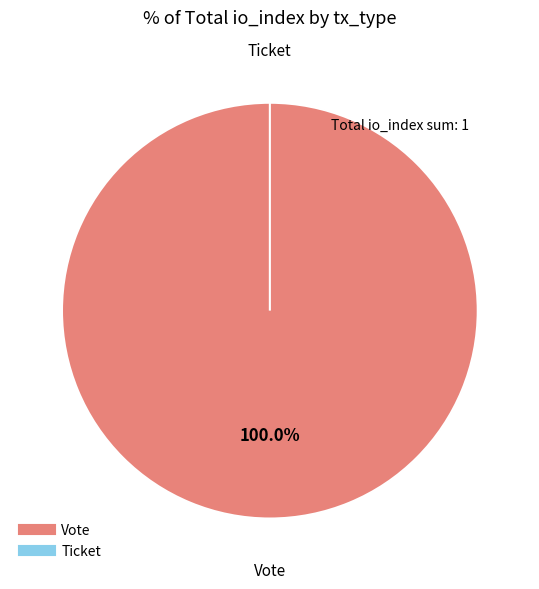

The Vote slice represents 100% of the pie. True or false?

True